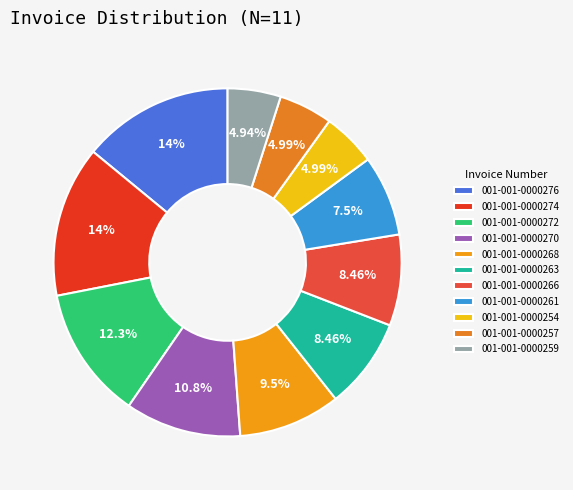

Approximately how many times larger is the value at 001-001-0000266 compared to 001-001-0000259?

1.7